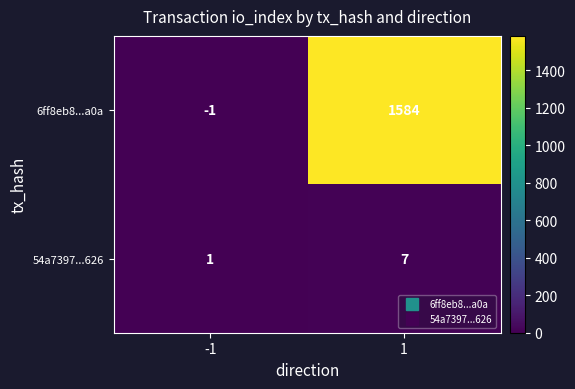

Rank the series at -1 from highest to lowest value.

54a7397...626, 6ff8eb8...a0a